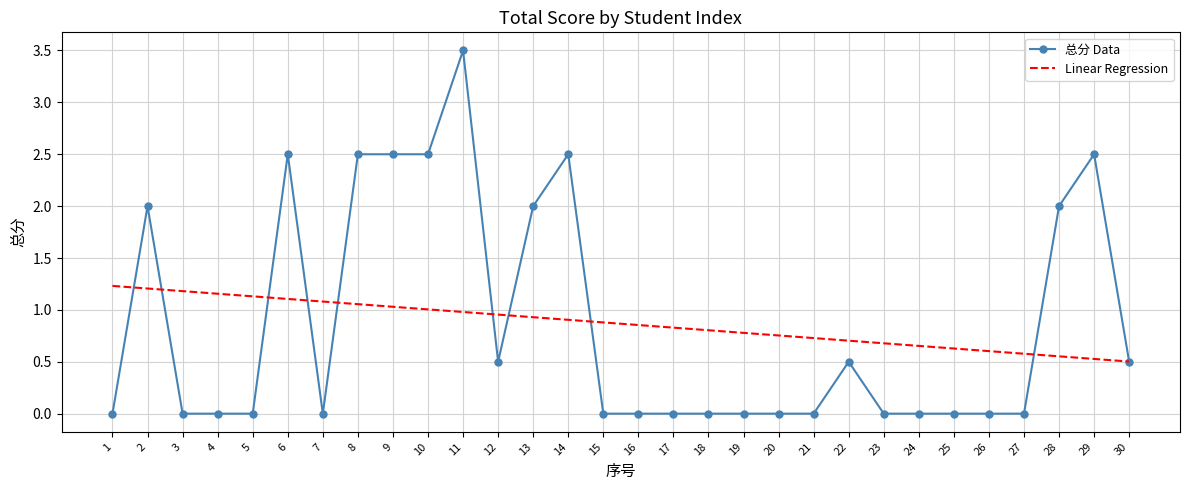

Which series has the largest range (max minus min)?

总分 Data